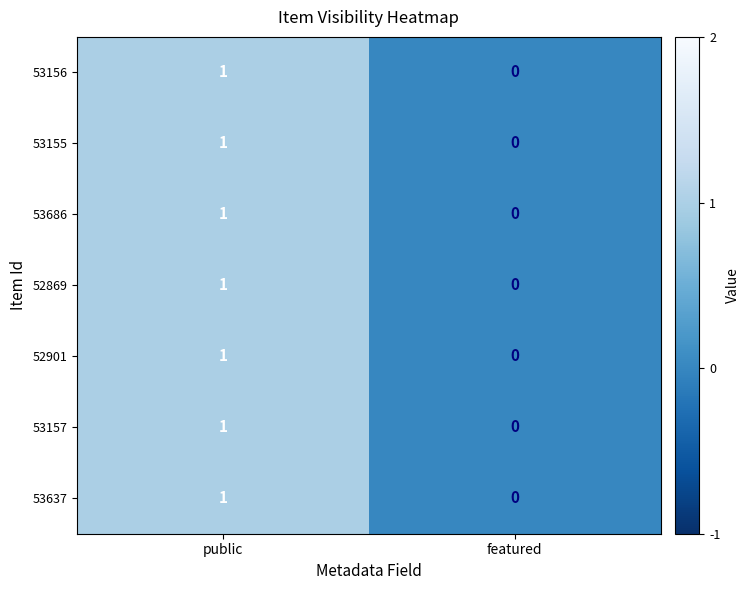

Reading right to left, extract all data points from this chart.

53156: 0	1
53155: 0	1
53686: 0	1
52869: 0	1
52901: 0	1
53157: 0	1
53637: 0	1